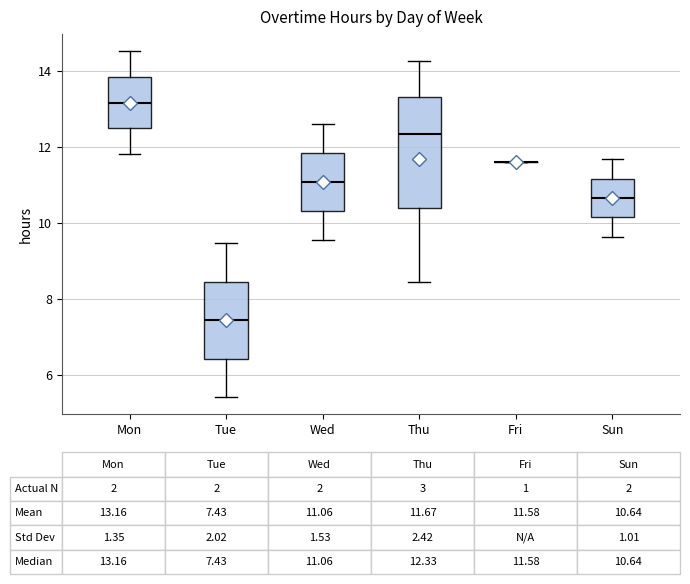

Comparing the boxes themselves (not the whiskers), which one is the tallest?

Thu